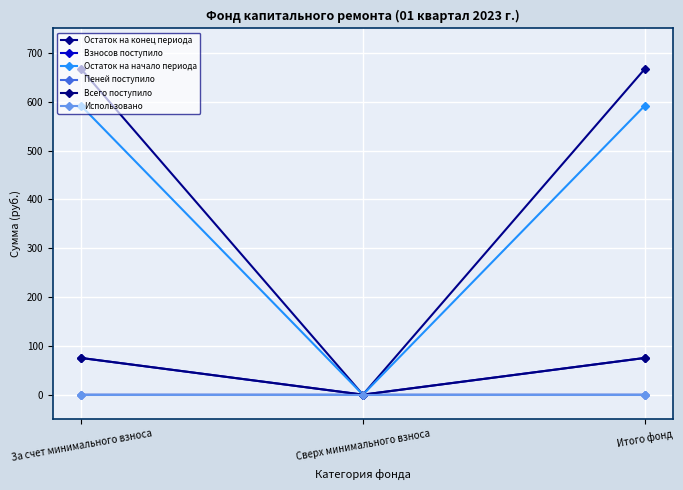

Between За счет минимального взноса and Сверх минимального взноса, which series saw the biggest shift?

Остаток на конец периода